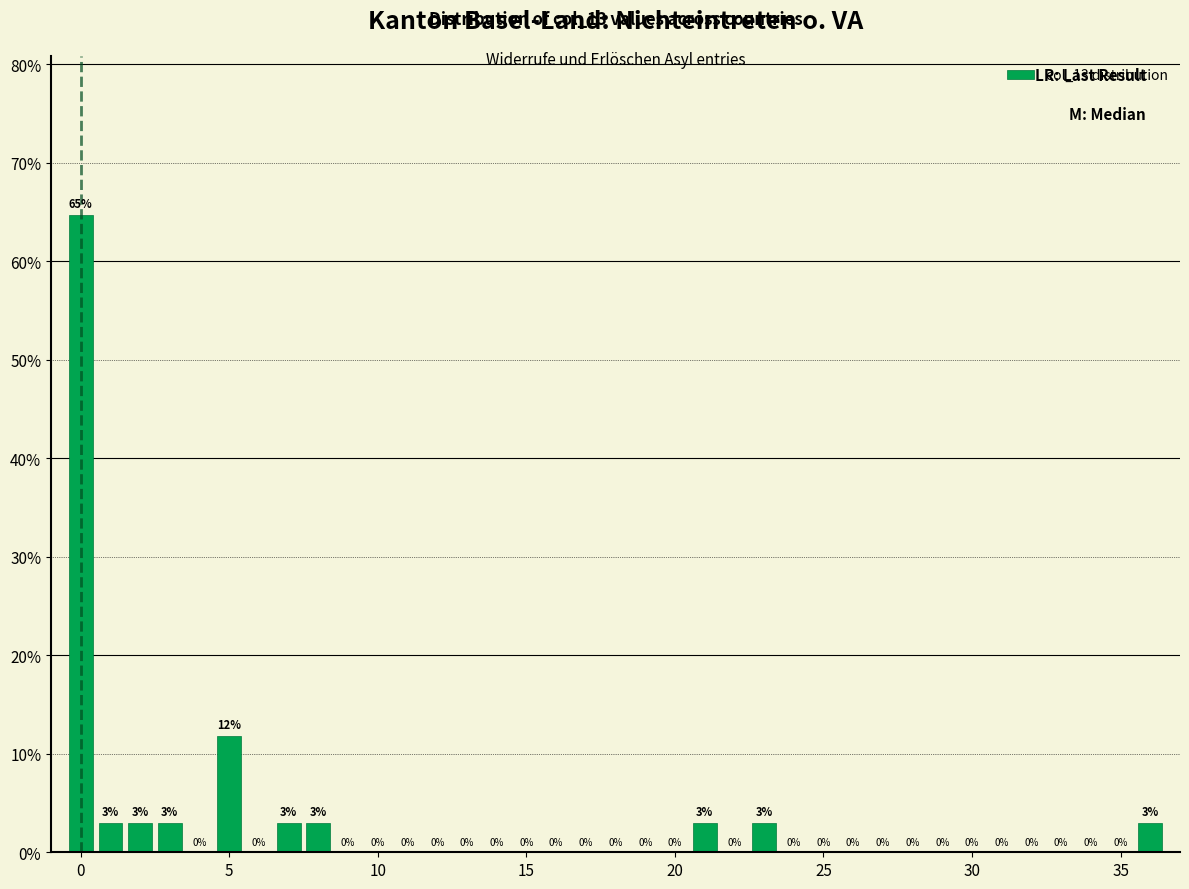

Around what value on the x-axis is the tallest bar? Give the approximate position of its centre, as read against the axis.

0.0